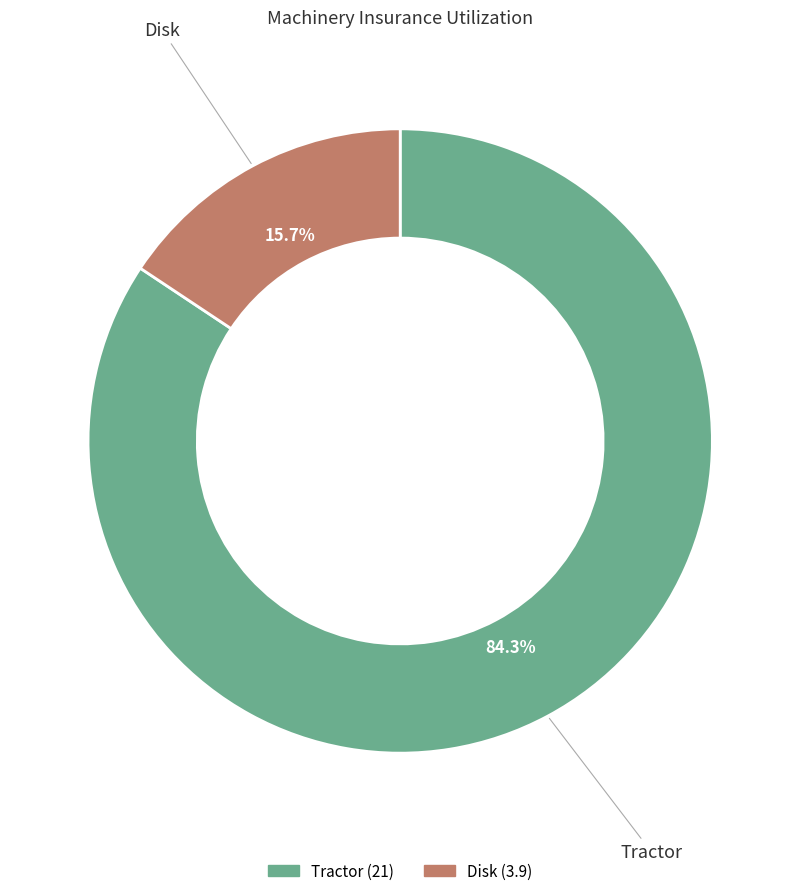

What percentage is the Tractor slice, to the nearest percent?

84%